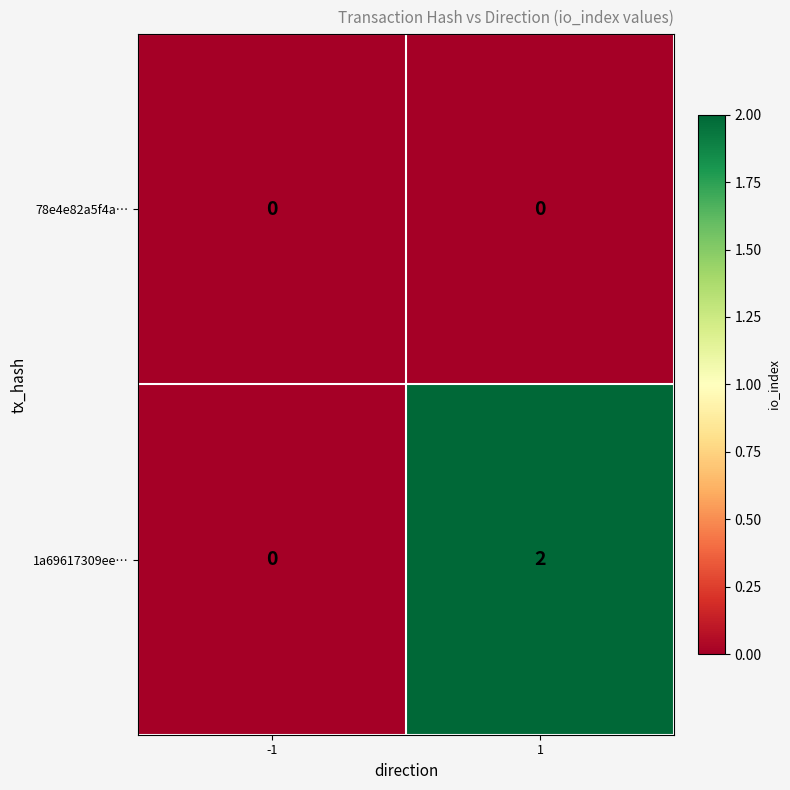

Reading left to right, extract all data points from this chart.

78e4e82a5f4a…: 0	0
1a69617309ee…: 0	2